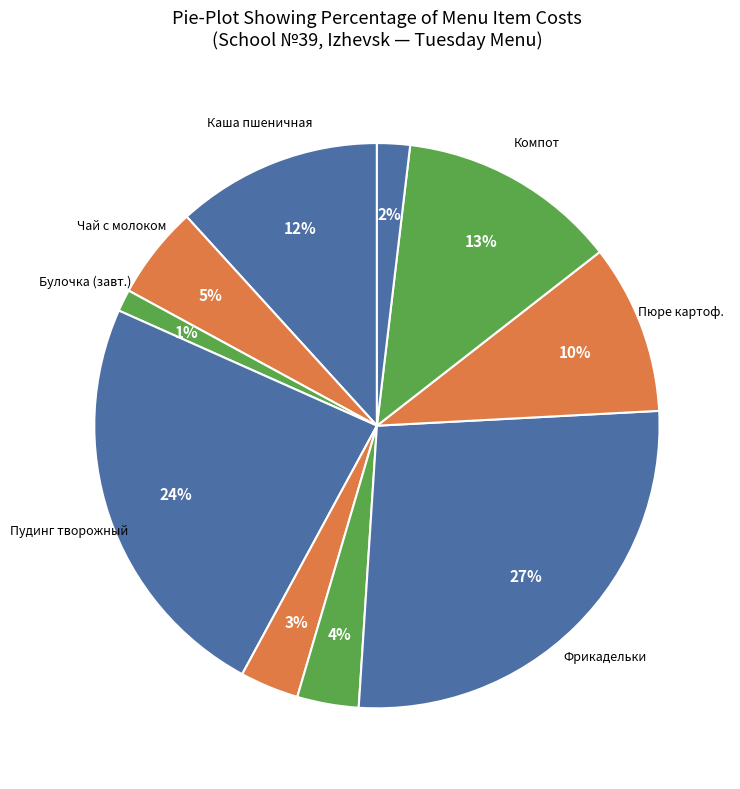

Count the number of slices in the pie.

10